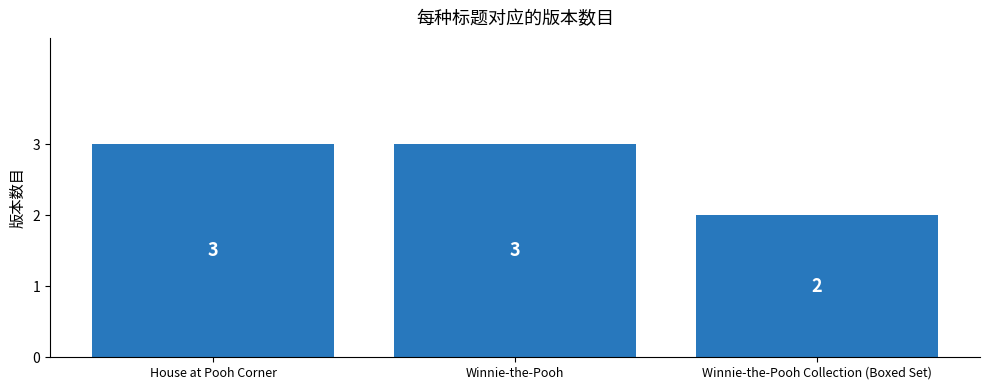

The value at Winnie-the-Pooh is 3. True or false?

True